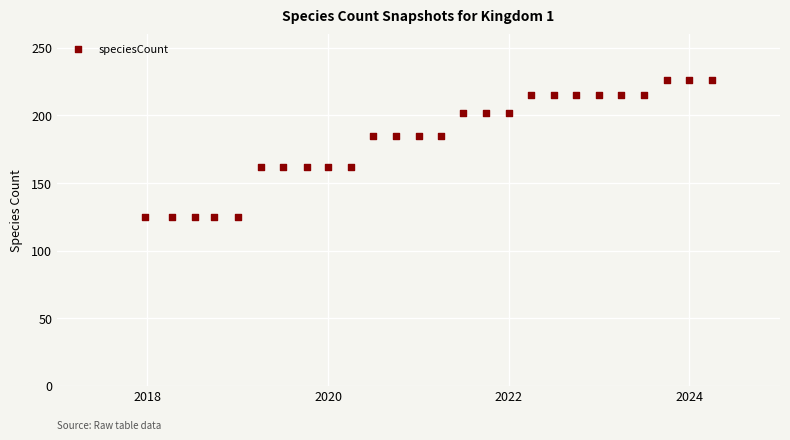

What is the range of Y values (max minus min)?

101